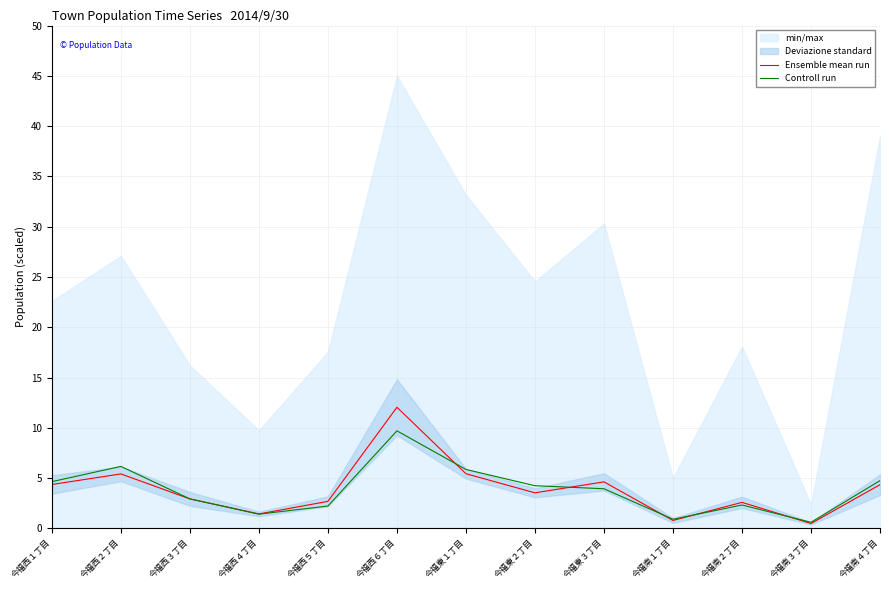

How many interior local peaks does the Controll run series have?

3